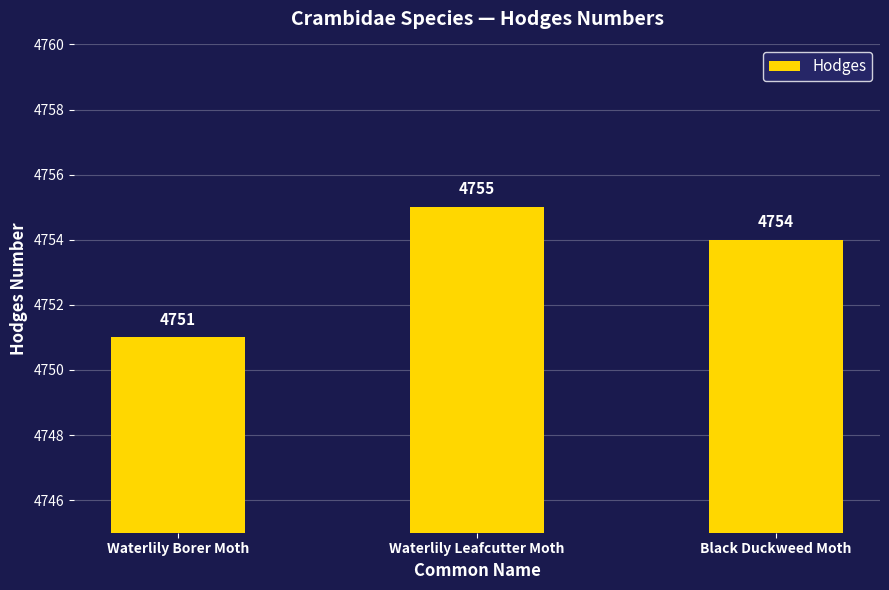

Reading right to left, transcribe all the data shown in this chart.

4754	4755	4751